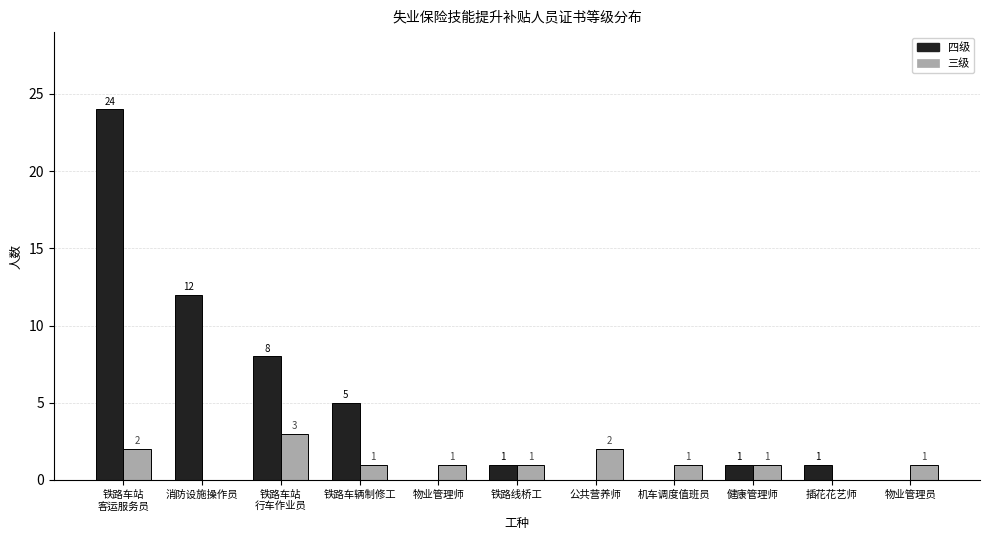

What is the sum of all 四级 values?

52